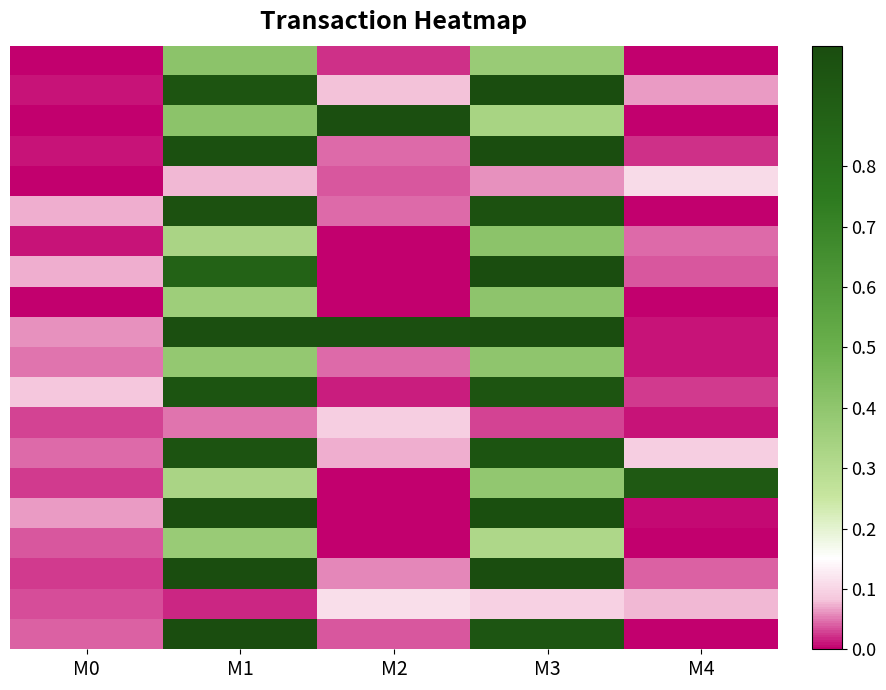

How many categories are shown in the chart?

5